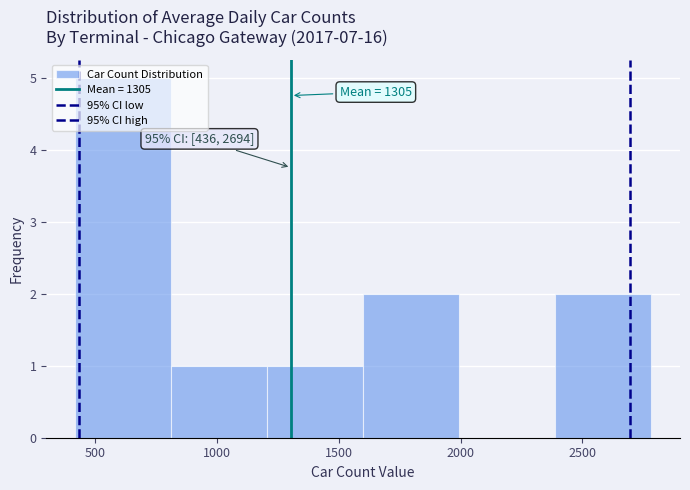

Which range on the x-axis has the tallest bar?

400 to 800